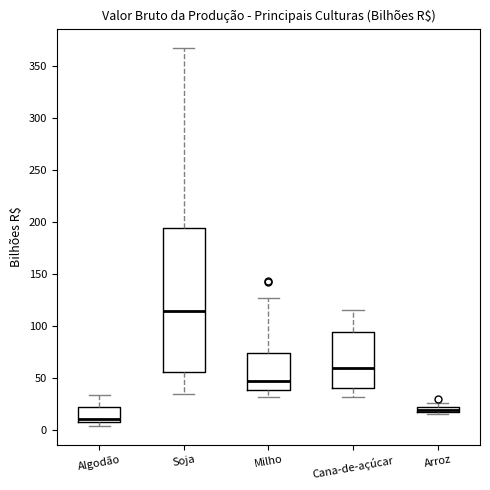

Comparing the boxes themselves (not the whiskers), which one is the tallest?

Soja